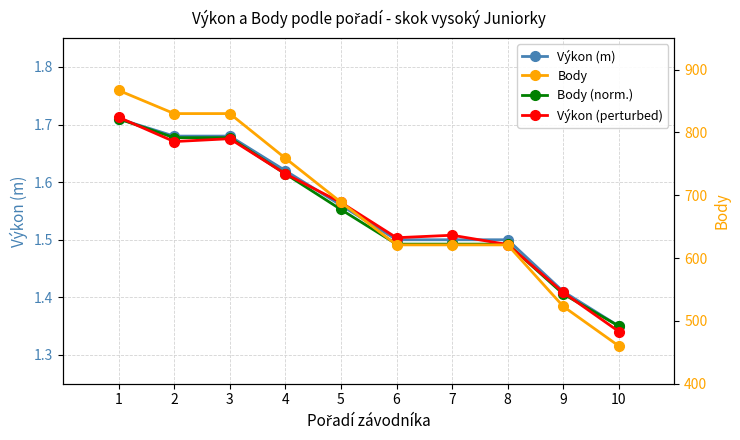

Between 3 and 2, which is larger?

3